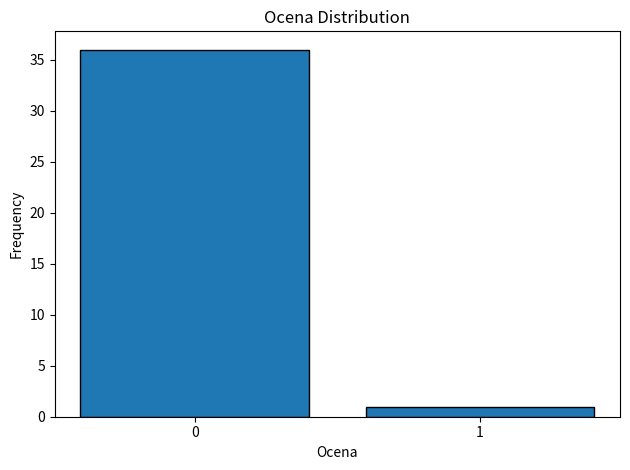

Reading left to right, transcribe all the data shown in this chart.

36	1